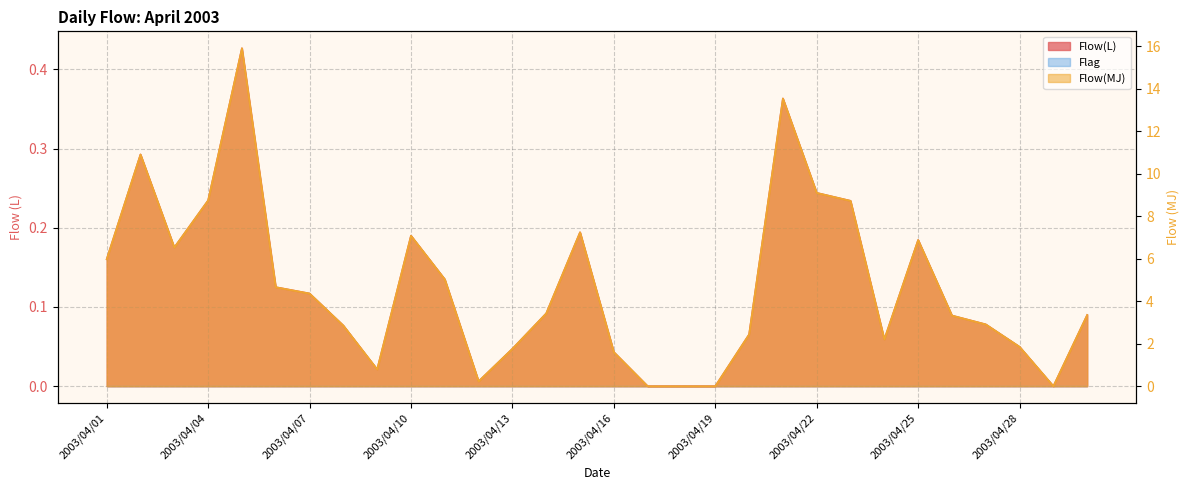

Between 2003/04/15 and 2003/04/20, which is larger?

2003/04/15